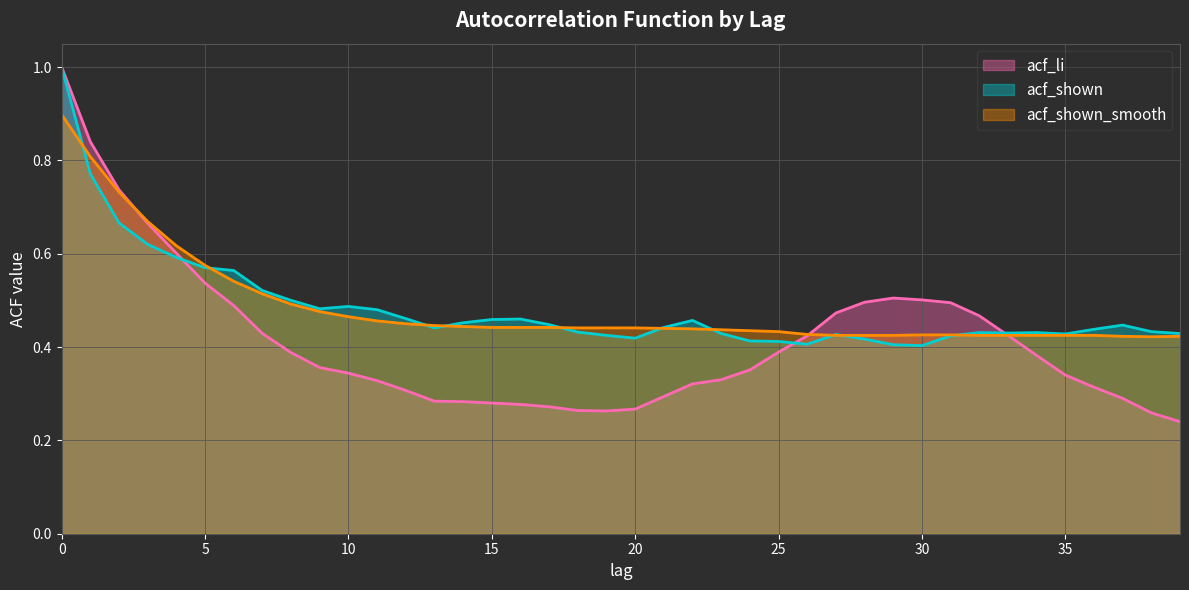

Rank the series by their maximum value, from highest to lowest.

acf_li, acf_shown, acf_shown_smooth